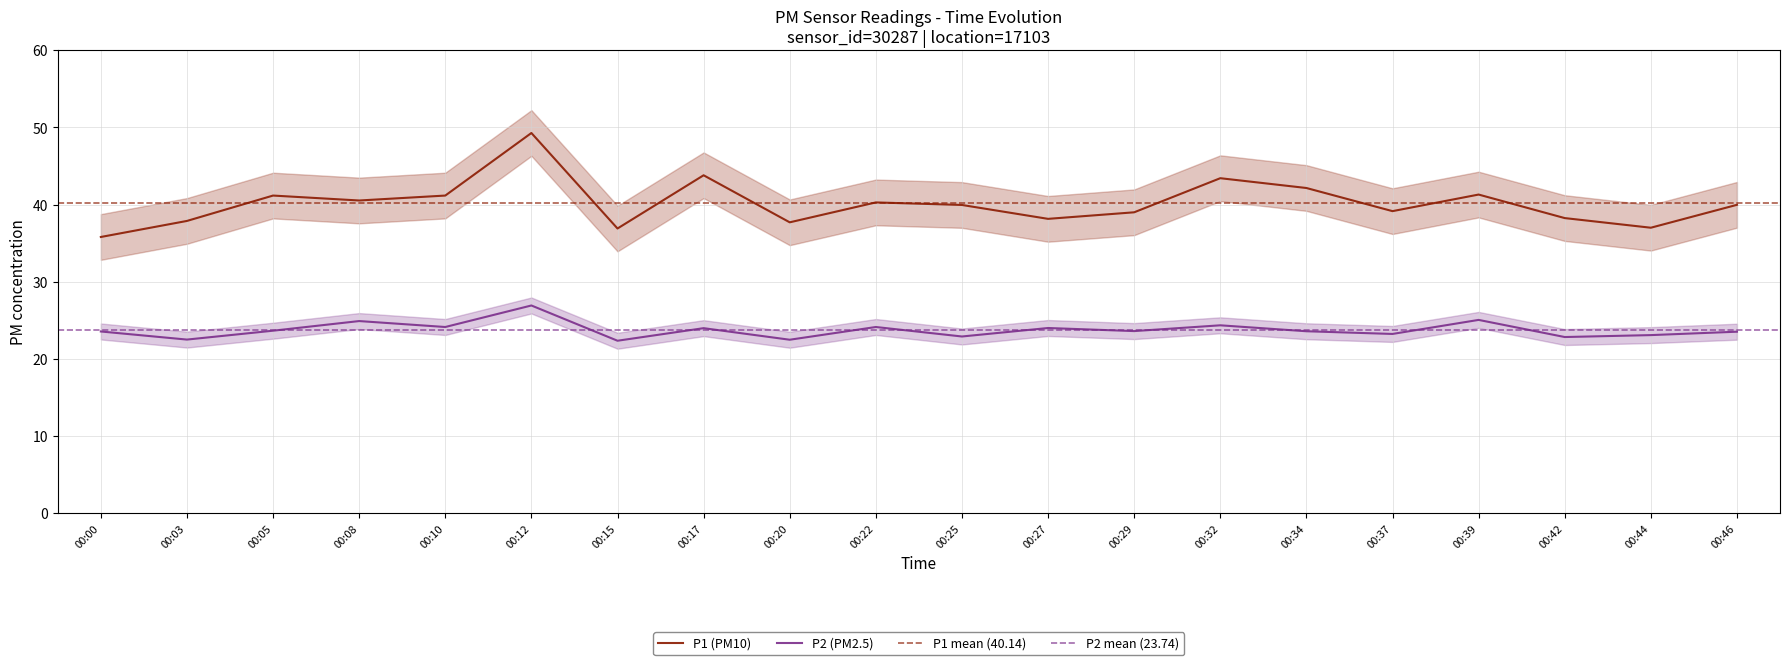

What is the difference between the maximum and minimum values in the P1 series?

13.5